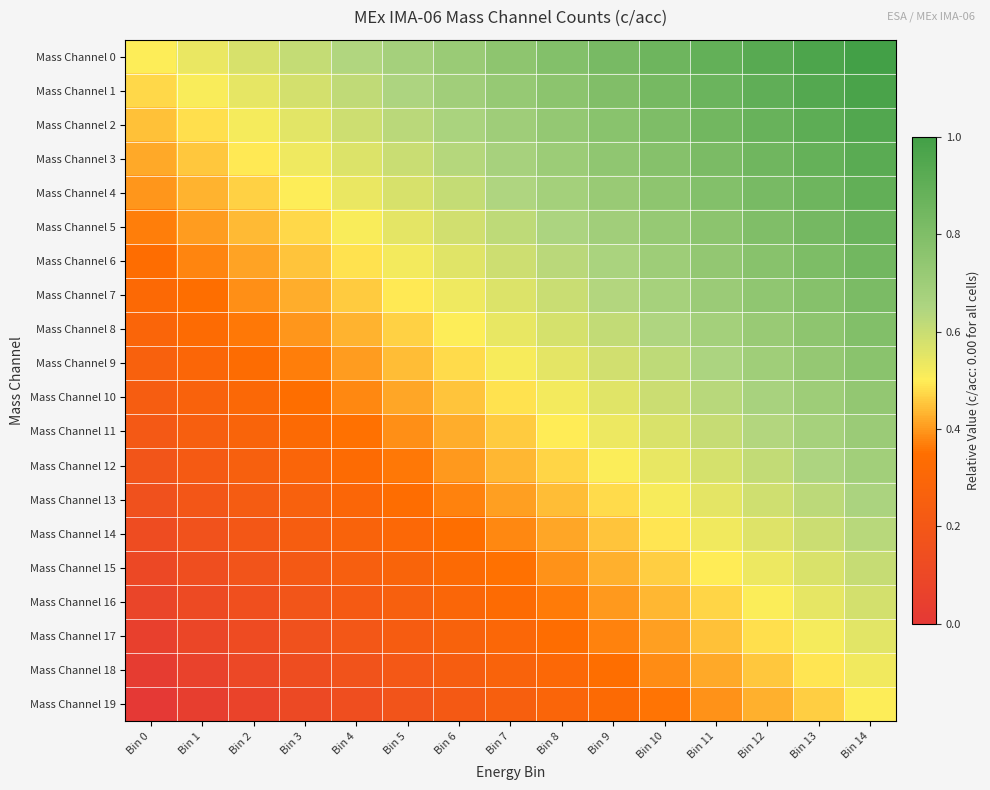

Reading left to right, what are all the values shown in this chart?

Mass Channel 0: Bin 0=0.5	Bin 1=0.5	Bin 2=0.6	Bin 3=0.6	Bin 4=0.6	Bin 5=0.7	Bin 6=0.7	Bin 7=0.8	Bin 8=0.8	Bin 9=0.8	Bin 10=0.9	Bin 11=0.9	Bin 12=0.9	Bin 13=1.0	Bin 14=1.0
Mass Channel 1: Bin 0=0.5	Bin 1=0.5	Bin 2=0.5	Bin 3=0.6	Bin 4=0.6	Bin 5=0.7	Bin 6=0.7	Bin 7=0.7	Bin 8=0.8	Bin 9=0.8	Bin 10=0.8	Bin 11=0.9	Bin 12=0.9	Bin 13=0.9	Bin 14=1.0
Mass Channel 2: Bin 0=0.4	Bin 1=0.5	Bin 2=0.5	Bin 3=0.6	Bin 4=0.6	Bin 5=0.6	Bin 6=0.7	Bin 7=0.7	Bin 8=0.7	Bin 9=0.8	Bin 10=0.8	Bin 11=0.8	Bin 12=0.9	Bin 13=0.9	Bin 14=0.9
Mass Channel 3: Bin 0=0.4	Bin 1=0.5	Bin 2=0.5	Bin 3=0.5	Bin 4=0.6	Bin 5=0.6	Bin 6=0.6	Bin 7=0.7	Bin 8=0.7	Bin 9=0.7	Bin 10=0.8	Bin 11=0.8	Bin 12=0.8	Bin 13=0.9	Bin 14=0.9
Mass Channel 4: Bin 0=0.4	Bin 1=0.4	Bin 2=0.5	Bin 3=0.5	Bin 4=0.5	Bin 5=0.6	Bin 6=0.6	Bin 7=0.6	Bin 8=0.7	Bin 9=0.7	Bin 10=0.8	Bin 11=0.8	Bin 12=0.8	Bin 13=0.9	Bin 14=0.9
Mass Channel 5: Bin 0=0.4	Bin 1=0.4	Bin 2=0.4	Bin 3=0.5	Bin 4=0.5	Bin 5=0.5	Bin 6=0.6	Bin 7=0.6	Bin 8=0.7	Bin 9=0.7	Bin 10=0.7	Bin 11=0.8	Bin 12=0.8	Bin 13=0.8	Bin 14=0.9
Mass Channel 6: Bin 0=0.3	Bin 1=0.4	Bin 2=0.4	Bin 3=0.4	Bin 4=0.5	Bin 5=0.5	Bin 6=0.6	Bin 7=0.6	Bin 8=0.6	Bin 9=0.7	Bin 10=0.7	Bin 11=0.7	Bin 12=0.8	Bin 13=0.8	Bin 14=0.8
Mass Channel 7: Bin 0=0.3	Bin 1=0.4	Bin 2=0.4	Bin 3=0.4	Bin 4=0.5	Bin 5=0.5	Bin 6=0.5	Bin 7=0.6	Bin 8=0.6	Bin 9=0.6	Bin 10=0.7	Bin 11=0.7	Bin 12=0.7	Bin 13=0.8	Bin 14=0.8
Mass Channel 8: Bin 0=0.3	Bin 1=0.3	Bin 2=0.4	Bin 3=0.4	Bin 4=0.4	Bin 5=0.5	Bin 6=0.5	Bin 7=0.5	Bin 8=0.6	Bin 9=0.6	Bin 10=0.6	Bin 11=0.7	Bin 12=0.7	Bin 13=0.8	Bin 14=0.8
Mass Channel 9: Bin 0=0.3	Bin 1=0.3	Bin 2=0.3	Bin 3=0.4	Bin 4=0.4	Bin 5=0.4	Bin 6=0.5	Bin 7=0.5	Bin 8=0.5	Bin 9=0.6	Bin 10=0.6	Bin 11=0.7	Bin 12=0.7	Bin 13=0.7	Bin 14=0.8
Mass Channel 10: Bin 0=0.2	Bin 1=0.3	Bin 2=0.3	Bin 3=0.3	Bin 4=0.4	Bin 5=0.4	Bin 6=0.5	Bin 7=0.5	Bin 8=0.5	Bin 9=0.6	Bin 10=0.6	Bin 11=0.6	Bin 12=0.7	Bin 13=0.7	Bin 14=0.7
Mass Channel 11: Bin 0=0.2	Bin 1=0.2	Bin 2=0.3	Bin 3=0.3	Bin 4=0.4	Bin 5=0.4	Bin 6=0.4	Bin 7=0.5	Bin 8=0.5	Bin 9=0.5	Bin 10=0.6	Bin 11=0.6	Bin 12=0.6	Bin 13=0.7	Bin 14=0.7
Mass Channel 12: Bin 0=0.2	Bin 1=0.2	Bin 2=0.3	Bin 3=0.3	Bin 4=0.3	Bin 5=0.4	Bin 6=0.4	Bin 7=0.4	Bin 8=0.5	Bin 9=0.5	Bin 10=0.5	Bin 11=0.6	Bin 12=0.6	Bin 13=0.6	Bin 14=0.7
Mass Channel 13: Bin 0=0.2	Bin 1=0.2	Bin 2=0.2	Bin 3=0.3	Bin 4=0.3	Bin 5=0.3	Bin 6=0.4	Bin 7=0.4	Bin 8=0.4	Bin 9=0.5	Bin 10=0.5	Bin 11=0.6	Bin 12=0.6	Bin 13=0.6	Bin 14=0.7
Mass Channel 14: Bin 0=0.1	Bin 1=0.2	Bin 2=0.2	Bin 3=0.2	Bin 4=0.3	Bin 5=0.3	Bin 6=0.3	Bin 7=0.4	Bin 8=0.4	Bin 9=0.5	Bin 10=0.5	Bin 11=0.5	Bin 12=0.6	Bin 13=0.6	Bin 14=0.6
Mass Channel 15: Bin 0=0.1	Bin 1=0.1	Bin 2=0.2	Bin 3=0.2	Bin 4=0.2	Bin 5=0.3	Bin 6=0.3	Bin 7=0.4	Bin 8=0.4	Bin 9=0.4	Bin 10=0.5	Bin 11=0.5	Bin 12=0.5	Bin 13=0.6	Bin 14=0.6
Mass Channel 16: Bin 0=0.1	Bin 1=0.1	Bin 2=0.2	Bin 3=0.2	Bin 4=0.2	Bin 5=0.3	Bin 6=0.3	Bin 7=0.3	Bin 8=0.4	Bin 9=0.4	Bin 10=0.4	Bin 11=0.5	Bin 12=0.5	Bin 13=0.5	Bin 14=0.6
Mass Channel 17: Bin 0=0.1	Bin 1=0.1	Bin 2=0.1	Bin 3=0.2	Bin 4=0.2	Bin 5=0.2	Bin 6=0.3	Bin 7=0.3	Bin 8=0.3	Bin 9=0.4	Bin 10=0.4	Bin 11=0.4	Bin 12=0.5	Bin 13=0.5	Bin 14=0.6
Mass Channel 18: Bin 0=0.0	Bin 1=0.1	Bin 2=0.1	Bin 3=0.1	Bin 4=0.2	Bin 5=0.2	Bin 6=0.2	Bin 7=0.3	Bin 8=0.3	Bin 9=0.3	Bin 10=0.4	Bin 11=0.4	Bin 12=0.5	Bin 13=0.5	Bin 14=0.5
Mass Channel 19: Bin 0=0.0	Bin 1=0.0	Bin 2=0.1	Bin 3=0.1	Bin 4=0.1	Bin 5=0.2	Bin 6=0.2	Bin 7=0.2	Bin 8=0.3	Bin 9=0.3	Bin 10=0.4	Bin 11=0.4	Bin 12=0.4	Bin 13=0.5	Bin 14=0.5